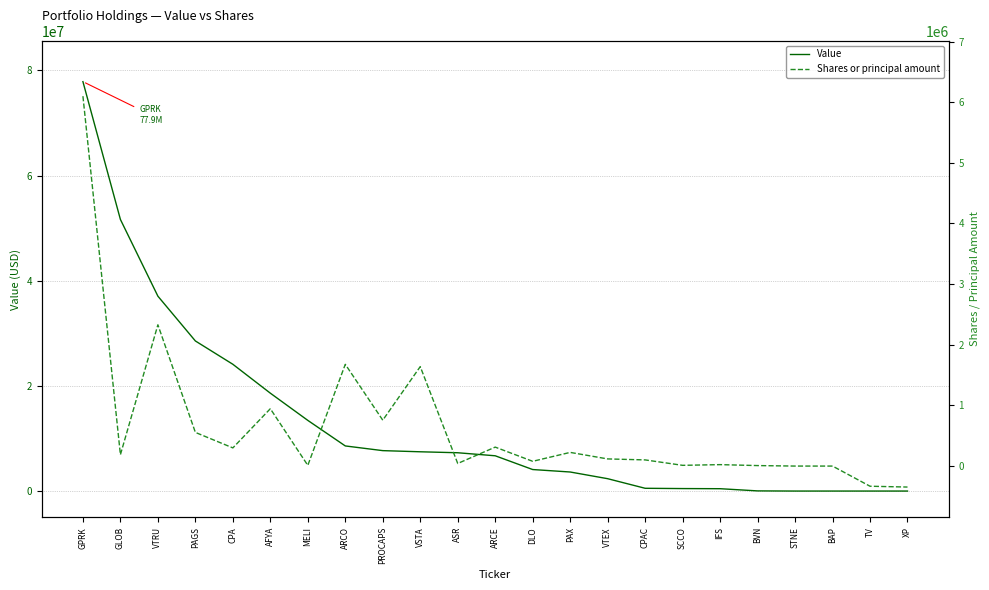

True or false: Value has more than 1 interior local peaks.

False